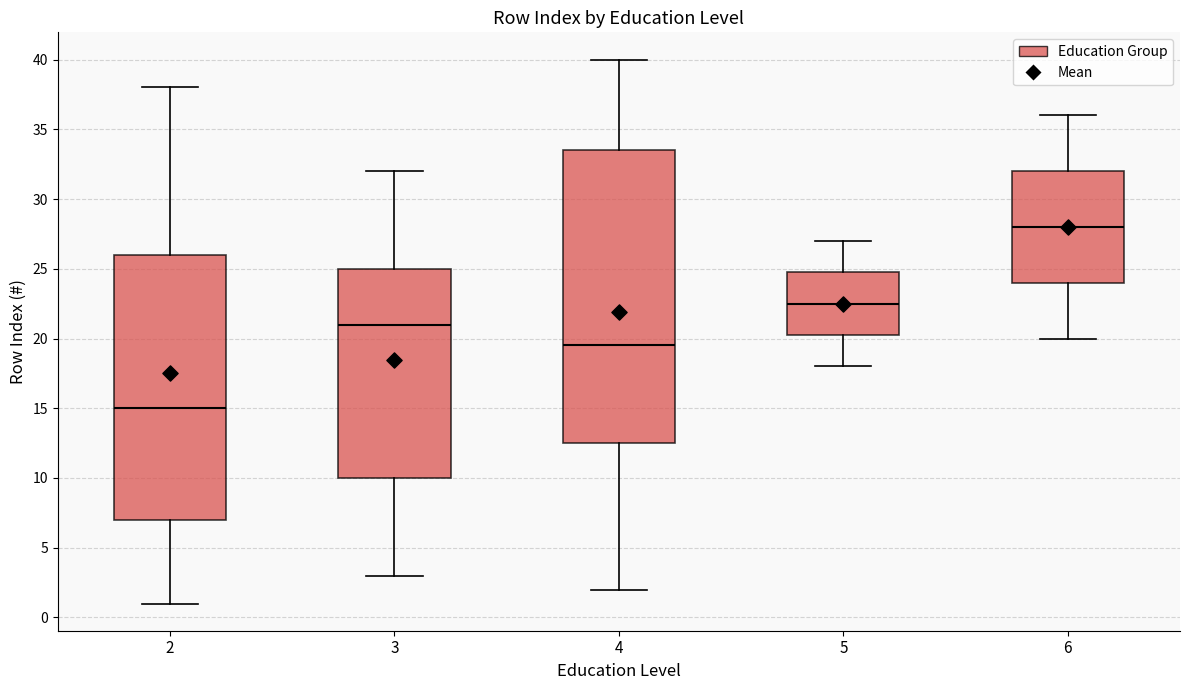

Comparing the boxes themselves (not the whiskers), which one is the tallest?

4